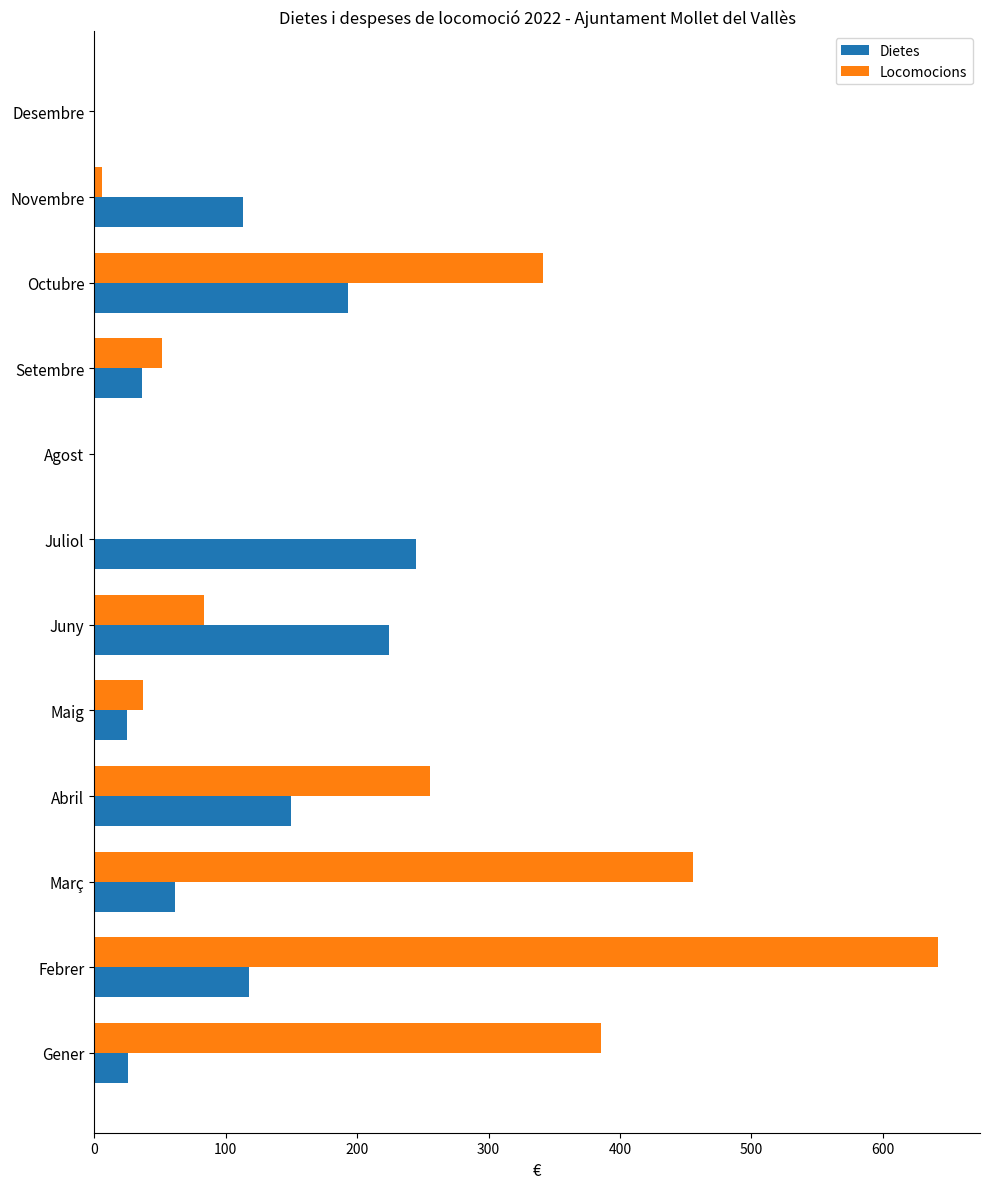

Is the value of Dietes at Abril greater than the value of Locomocions at Novembre?

Yes